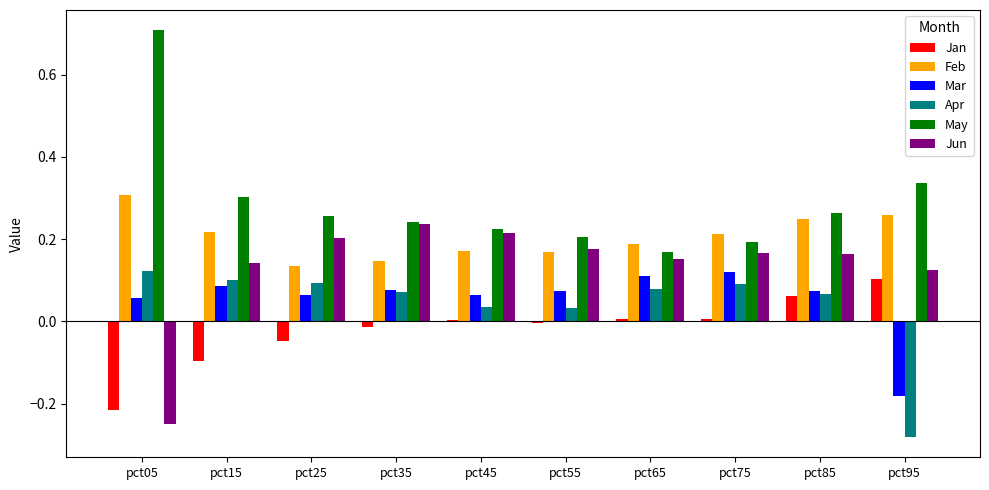

At how many categories does at least one series exceed 0?

10